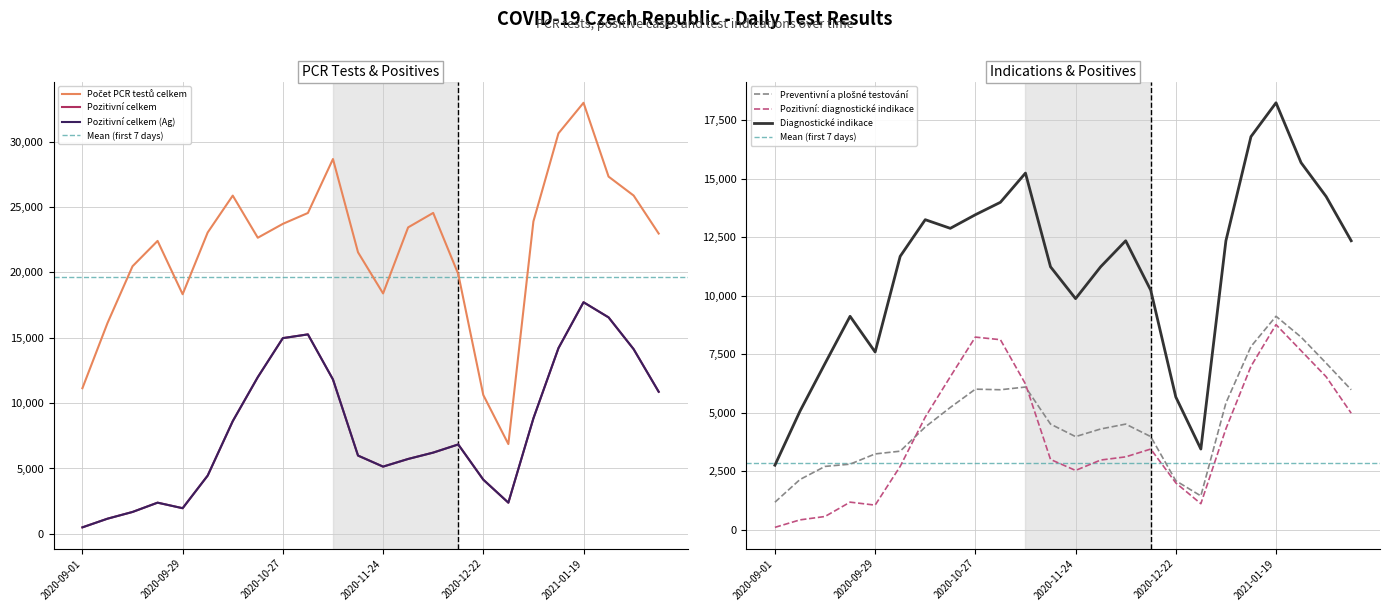

The value of Pozitivní: diagnostické indikace at 2020-09-22 is 248. True or false?

False